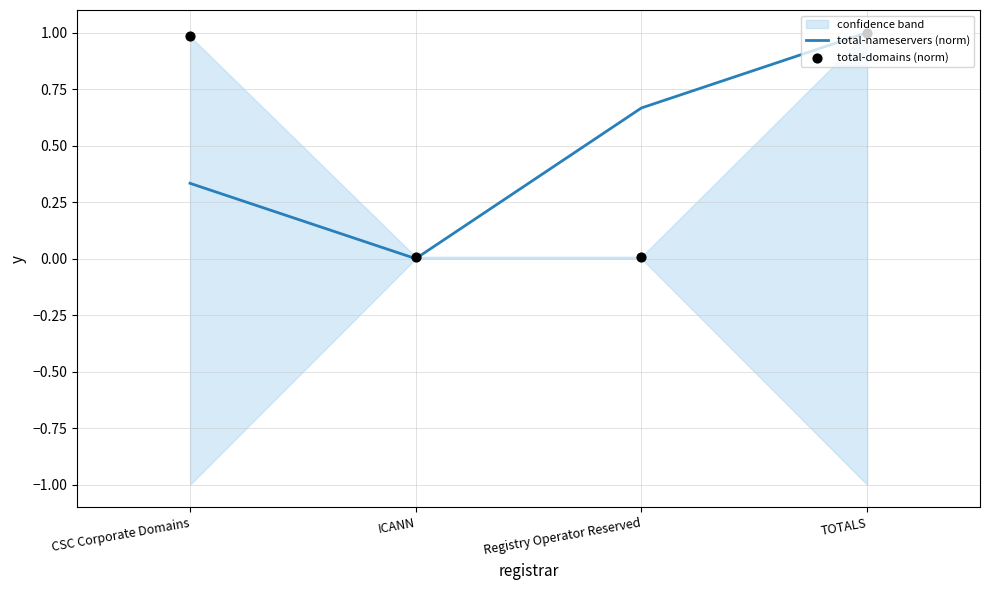

Which series has the largest total across all categories?

total-nameservers (norm)